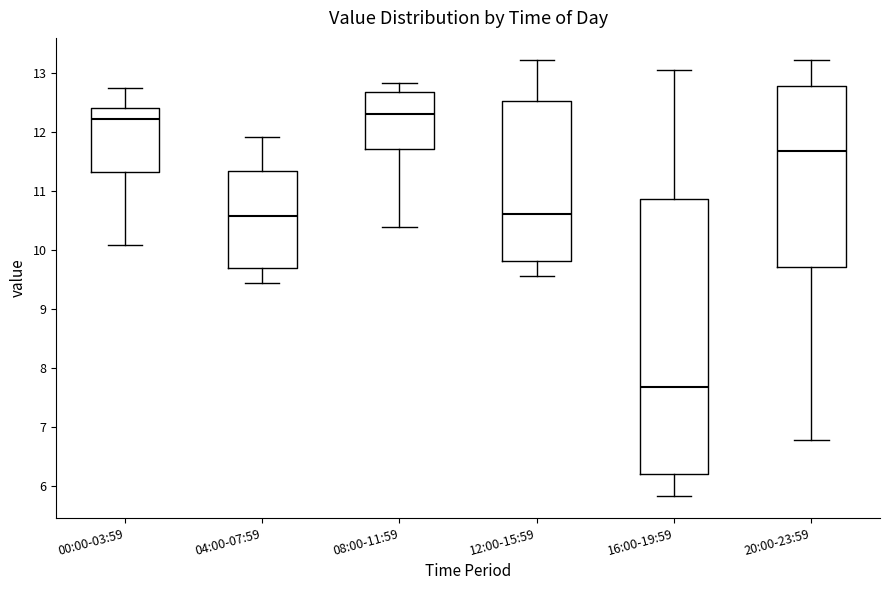

Reading left to right, transcribe this box plot: for each box, give where its median line is, the range the box spans, and where its two whiskers end, as read against the y-axis. The values are not printed on the chart, so give them approximately, as read against the axis.

00:00-03:59: median 12.2, box 11.3 to 12.4, whiskers 10.1 to 12.8
04:00-07:59: median 10.6, box 9.7 to 11.3, whiskers 9.4 to 11.9
08:00-11:59: median 12.3, box 11.7 to 12.7, whiskers 10.4 to 12.8
12:00-15:59: median 10.6, box 9.8 to 12.5, whiskers 9.6 to 13.2
16:00-19:59: median 7.7, box 6.2 to 10.9, whiskers 5.8 to 13.1
20:00-23:59: median 11.7, box 9.7 to 12.8, whiskers 6.8 to 13.2